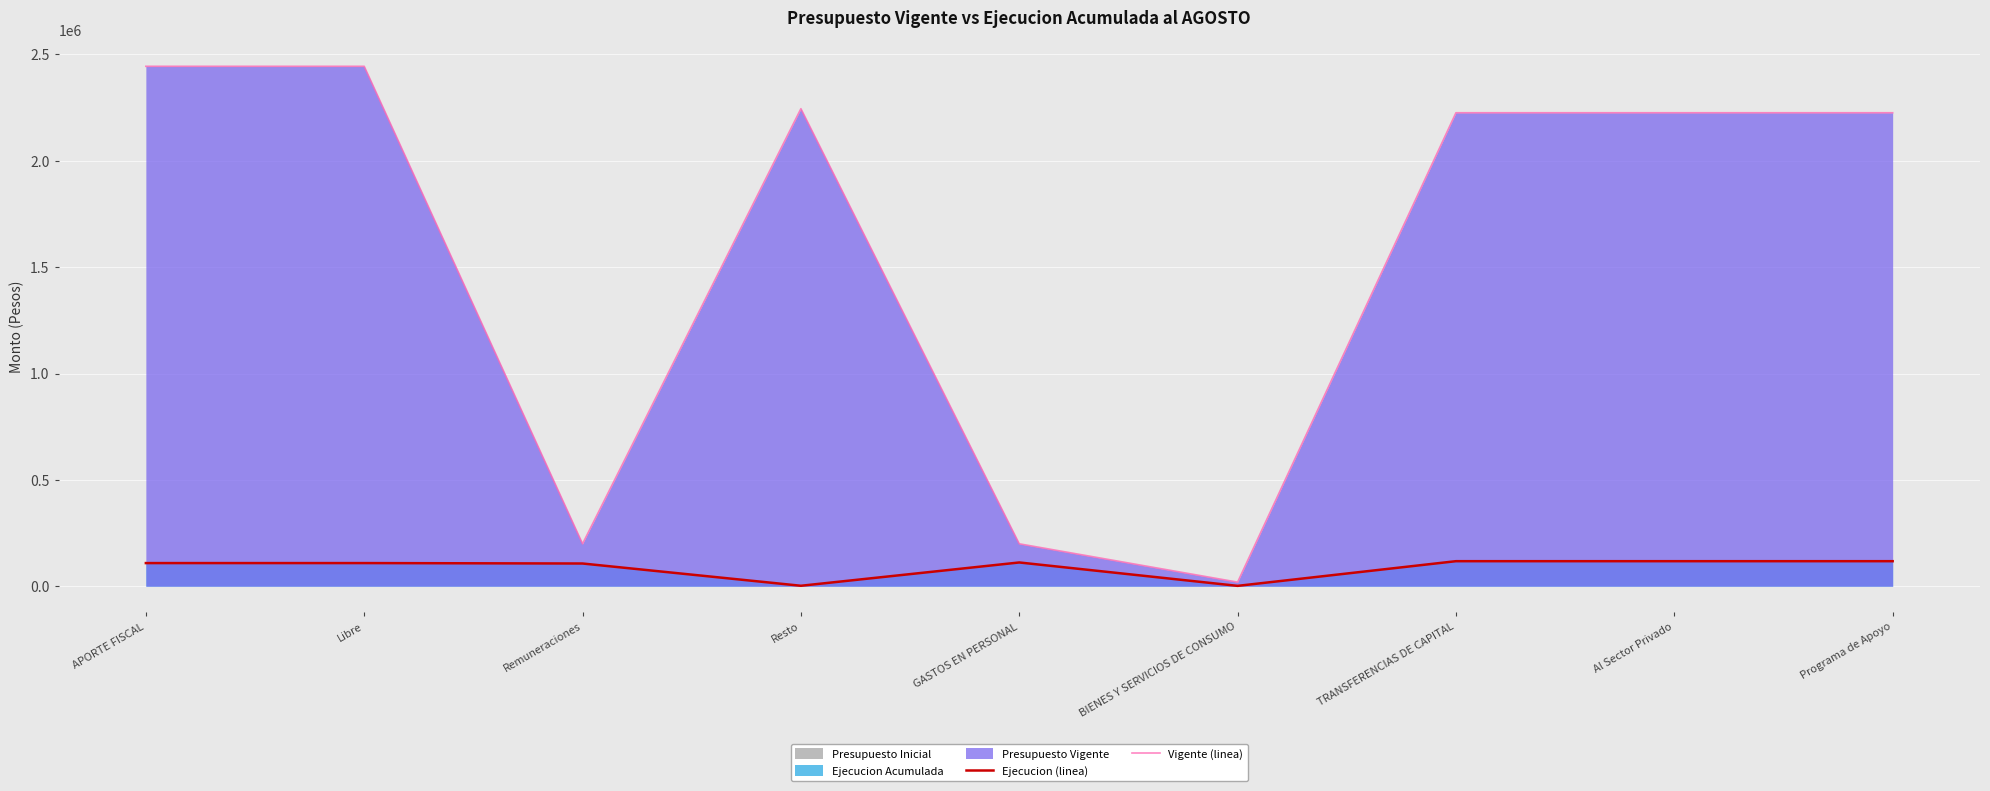

Is the value of Ejecucion (linea) at GASTOS EN PERSONAL greater than the value of Vigente (linea) at Remuneraciones?

No